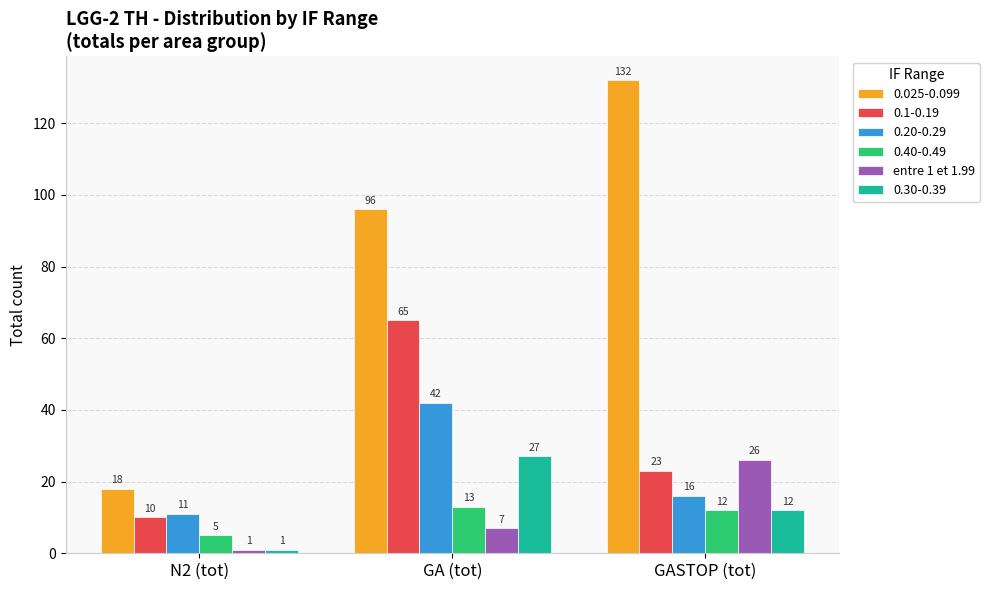

Reading right to left, what are all the values shown in this chart?

0.025-0.099: GASTOP (tot)=132	GA (tot)=96	N2 (tot)=18
0.1-0.19: GASTOP (tot)=23	GA (tot)=65	N2 (tot)=10
0.20-0.29: GASTOP (tot)=16	GA (tot)=42	N2 (tot)=11
0.40-0.49: GASTOP (tot)=12	GA (tot)=13	N2 (tot)=5
entre 1 et 1.99: GASTOP (tot)=26	GA (tot)=7	N2 (tot)=1
0.30-0.39: GASTOP (tot)=12	GA (tot)=27	N2 (tot)=1